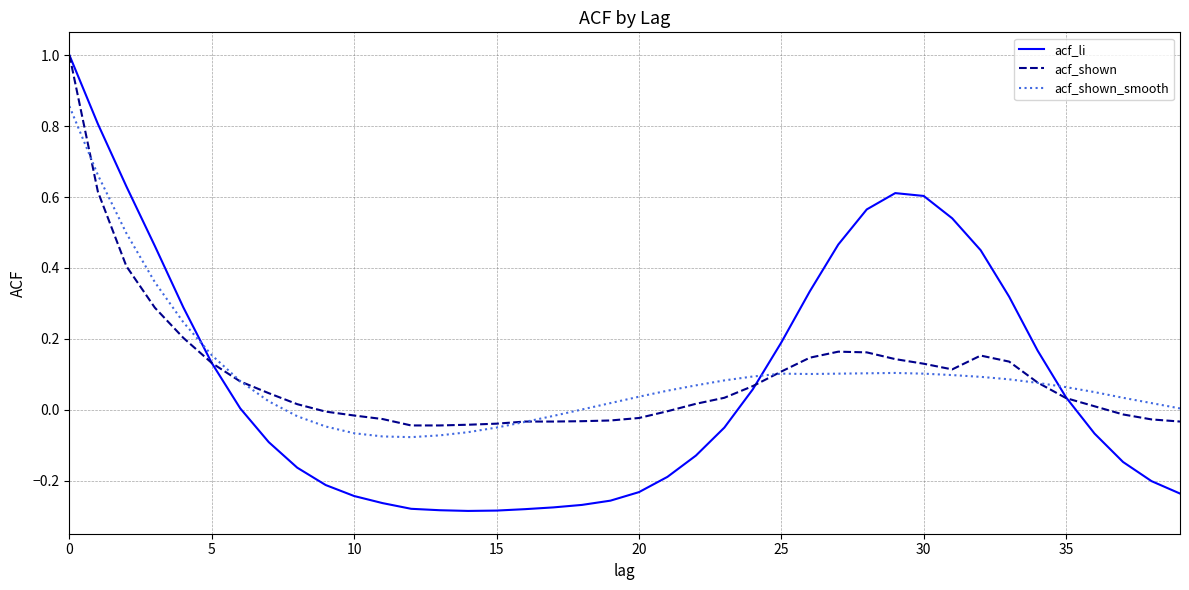

How many lines are shown in the chart?

3